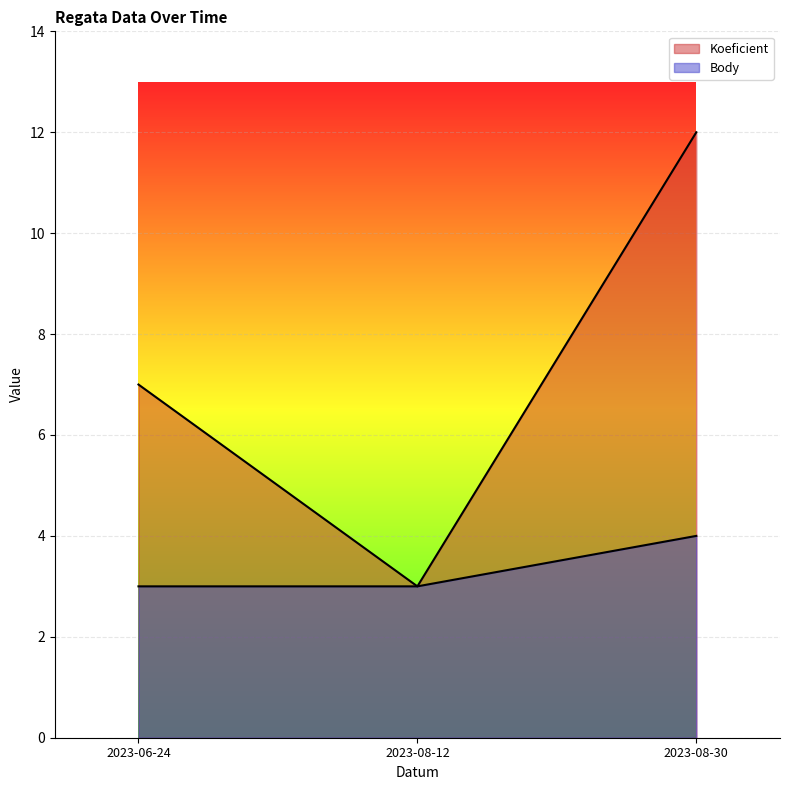

What is the label of the 3rd point from the right?

2023-06-24